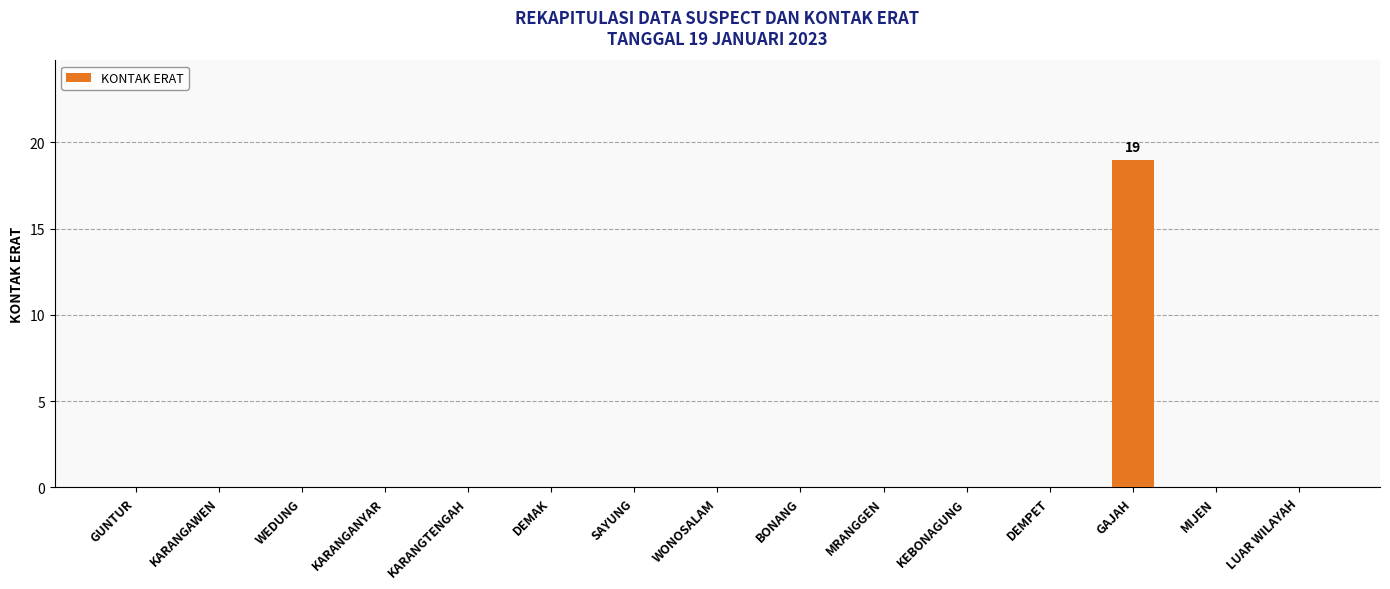

Are the bars horizontal?

No